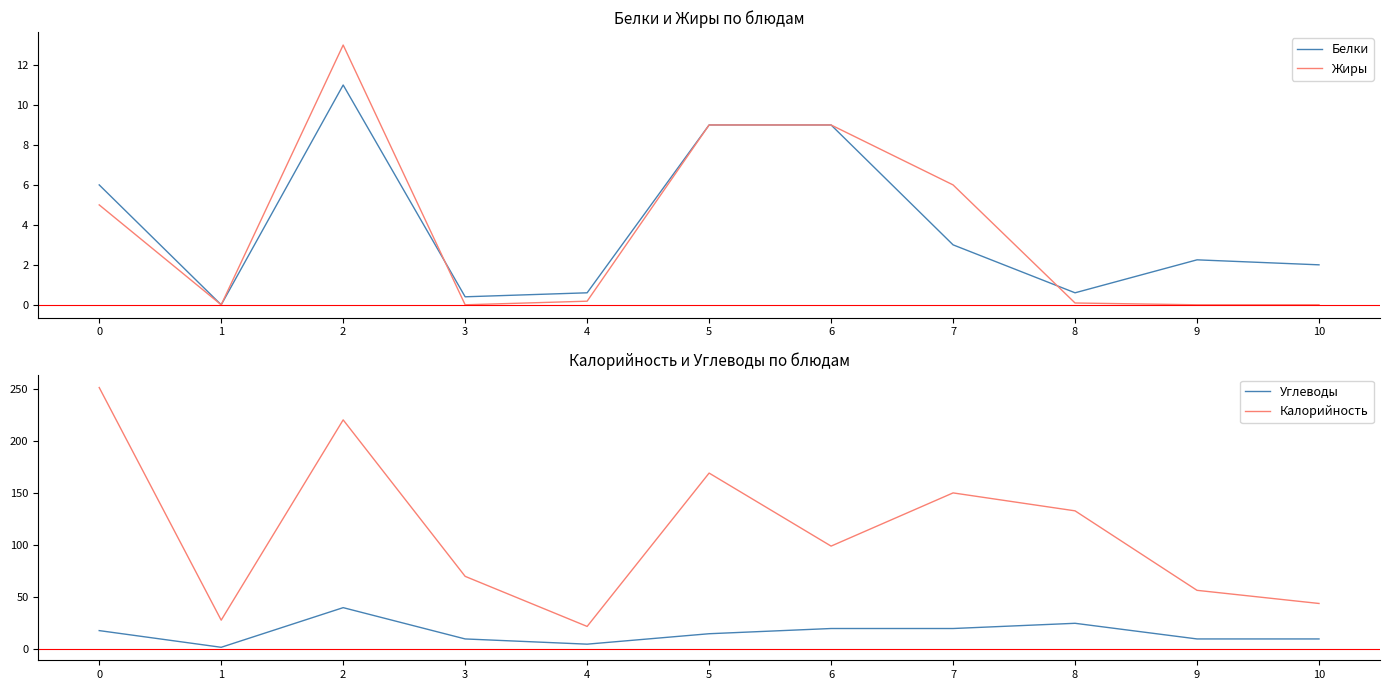

Which series has the widest spread of values?

Калорийность